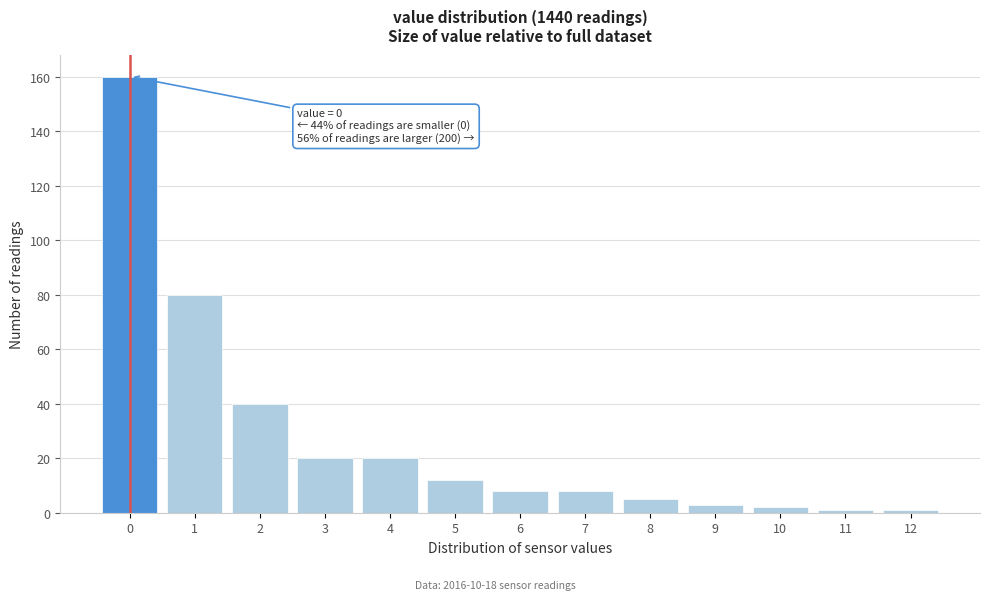

Reading left to right, transcribe all the data shown in this chart.

0=160	1=80	2=40	3=20	4=20	5=12	6=8	7=8	8=5	9=3	10=2	11=1	12=1